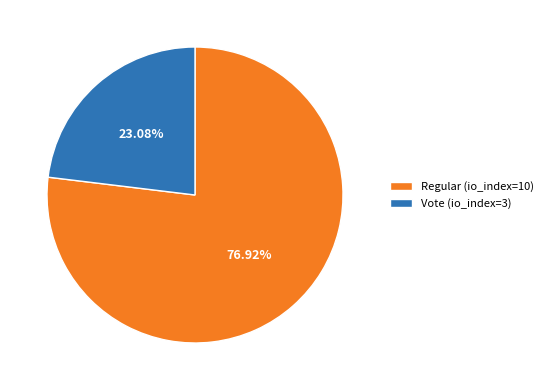

What percentage is the Regular (io_index=10) slice, to the nearest percent?

77%